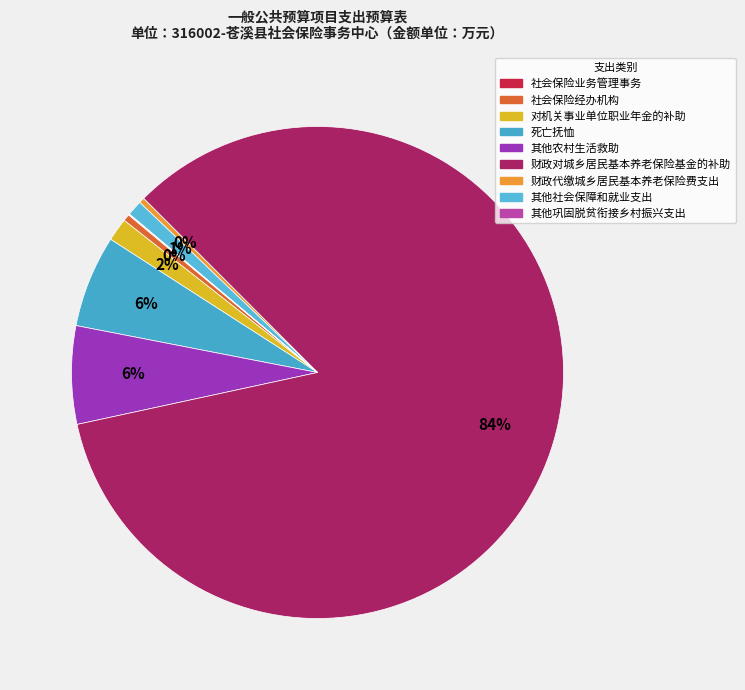

Between 其他社会保障和就业支出 and 其他农村生活救助, which is larger?

其他农村生活救助